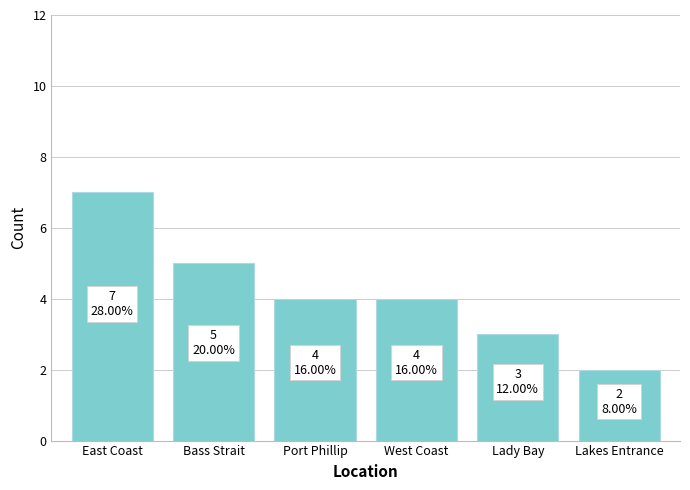

Reading left to right, what are all the values shown in this chart?

7	5	4	4	3	2